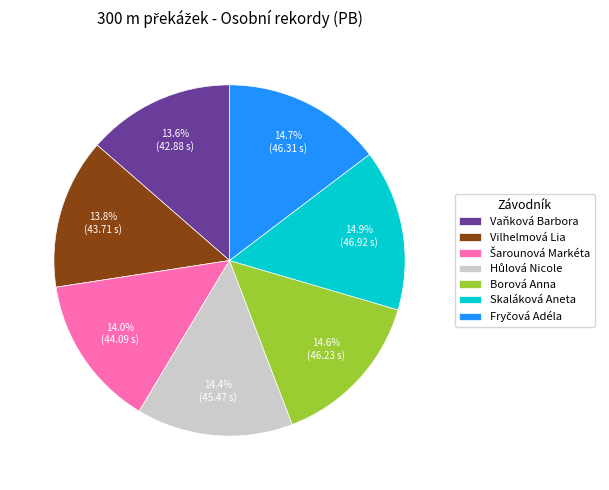

Approximately how many times larger is the value at Skaláková Aneta compared to Borová Anna?

1.0